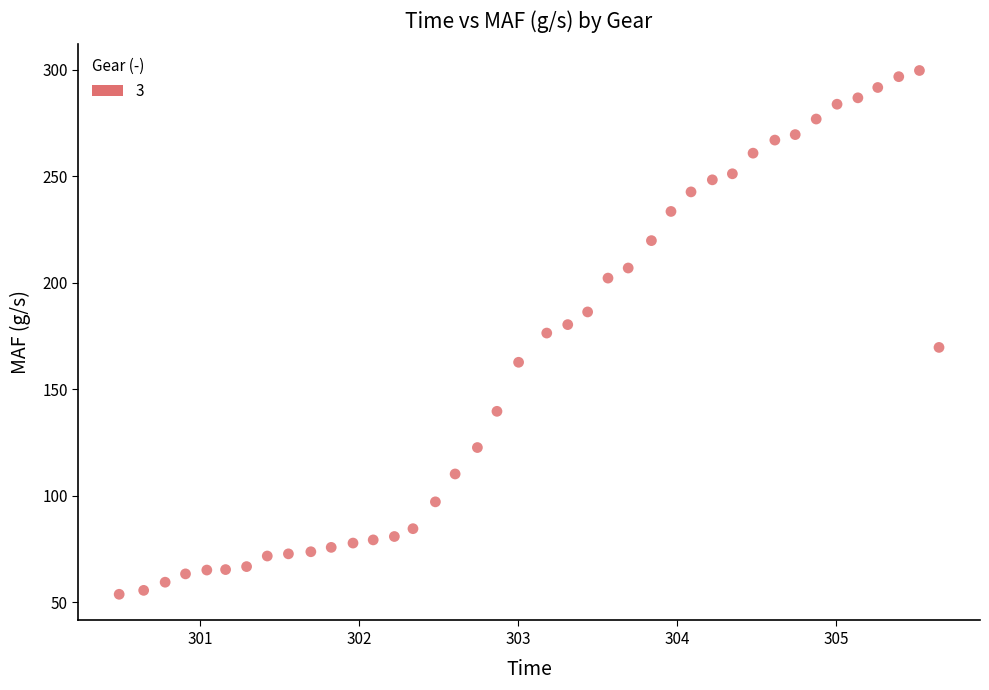

What is the range of Y values (max minus min)?

246.0